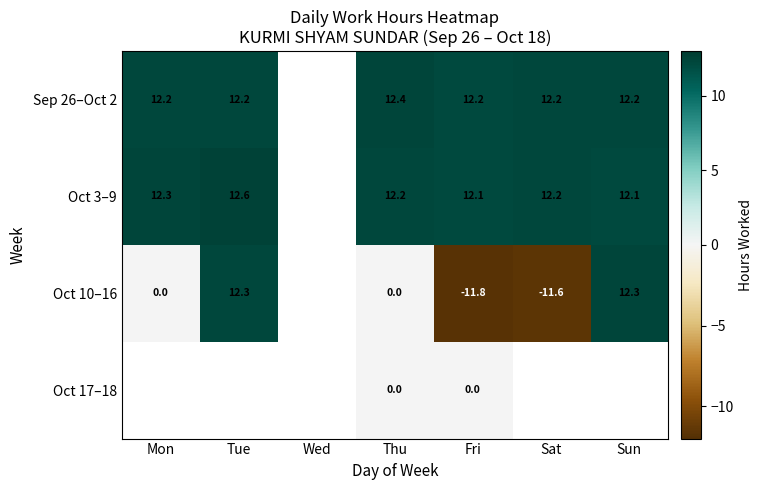

Is the value of Sep 26–Oct 2 at Sat greater than the value of Oct 17–18 at Fri?

Yes